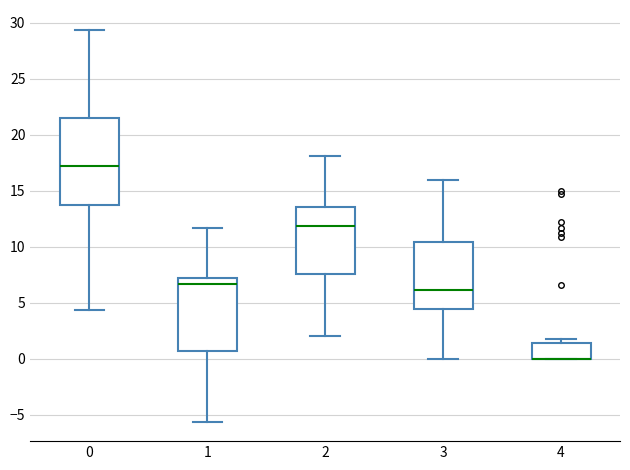

Where is the lower edge of the box at x = 2 on the y-axis? The values are not printed on the chart, so give them approximately, as read against the axis.

7.5